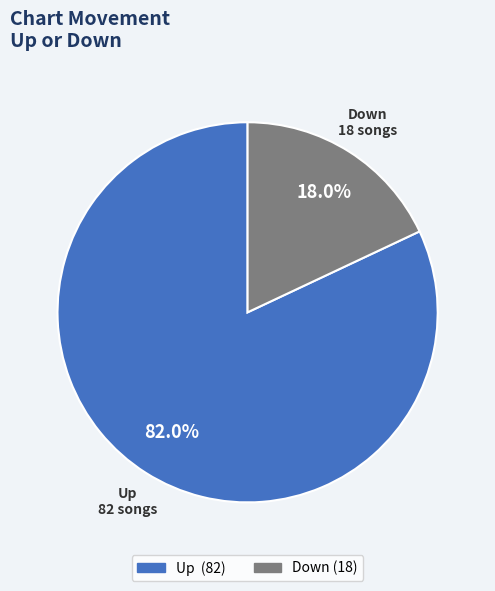

To the nearest percent, what is the combined percentage of Up and Down?

100%